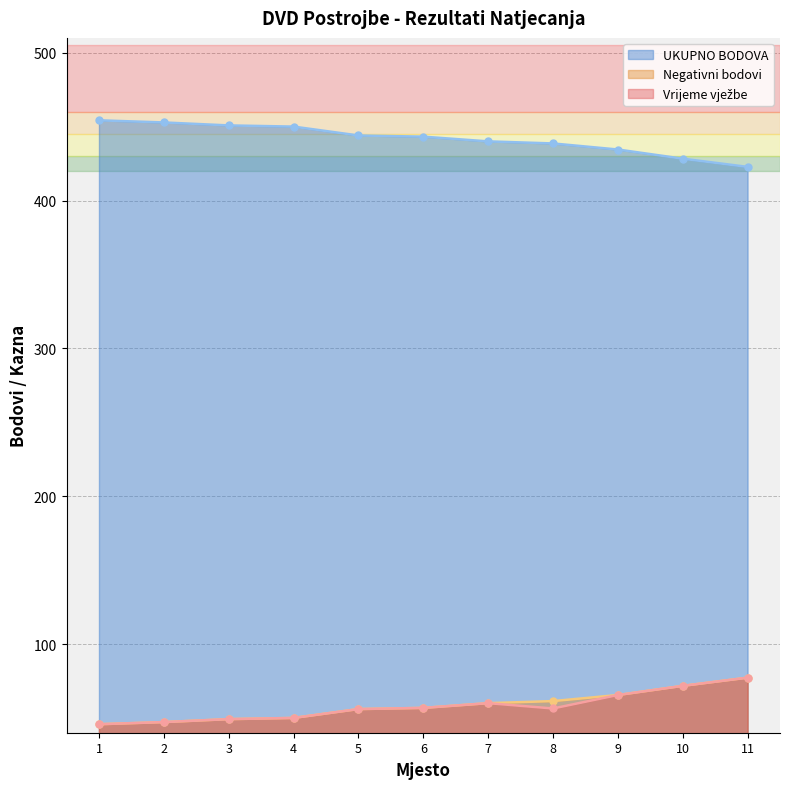

What is the value of the UKUPNO BODOVA point at the 7th from the left?

440.0